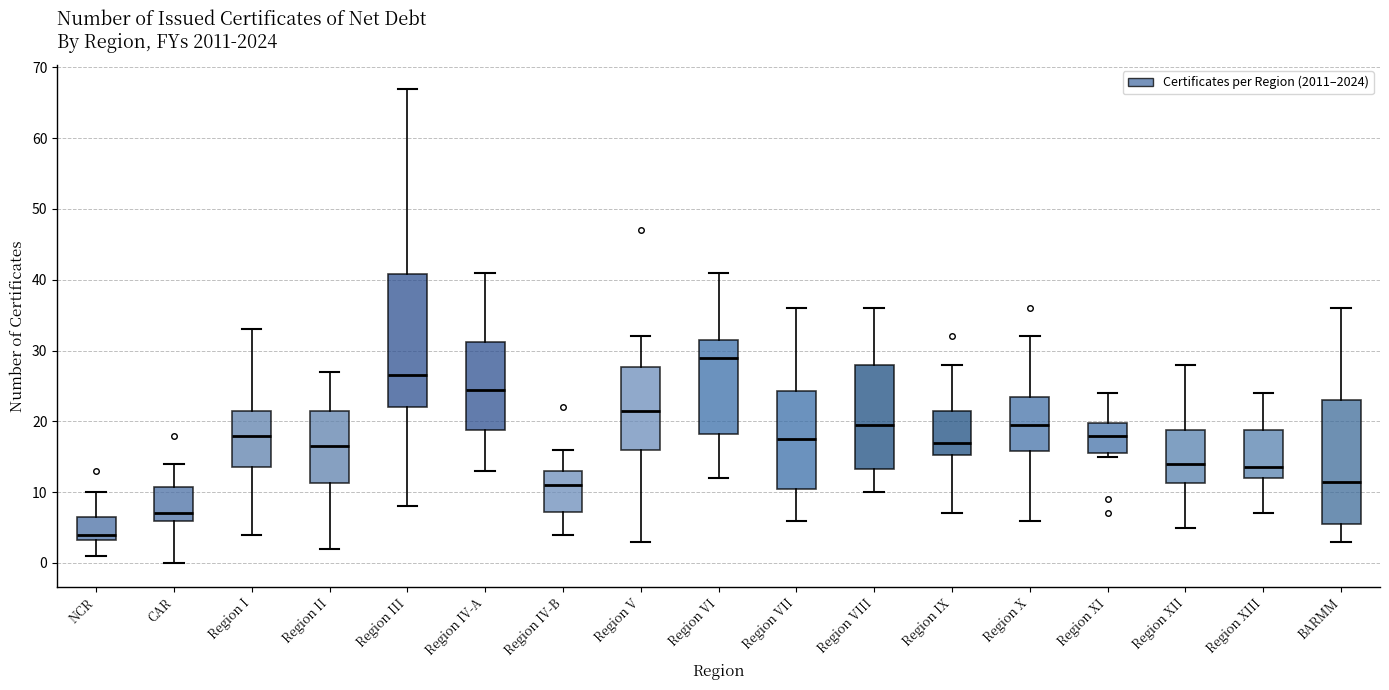

Which box has the lowest median line?

NCR